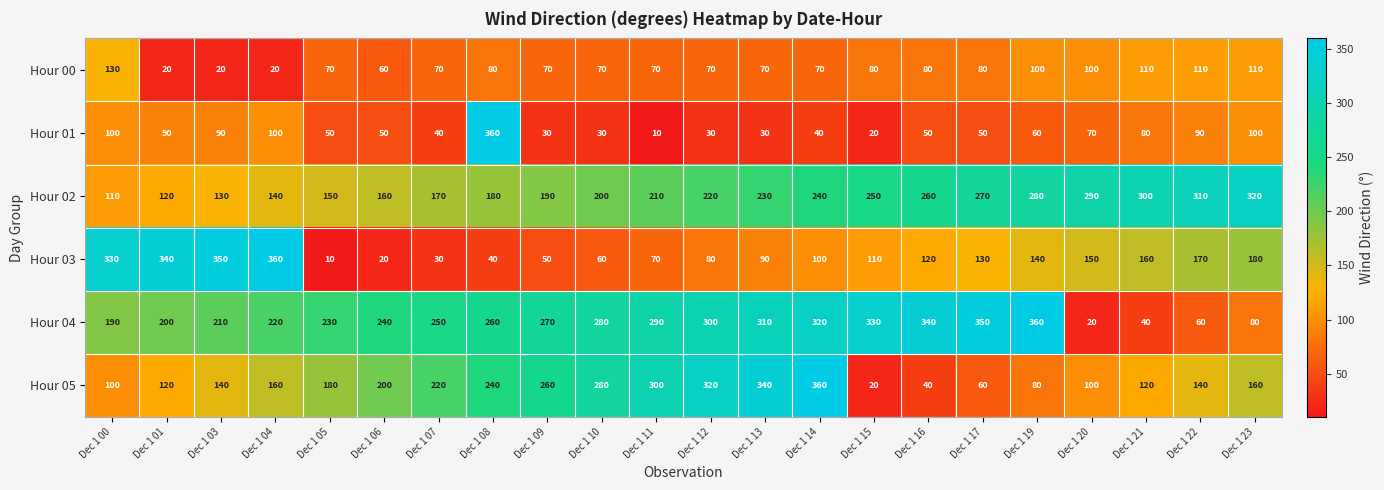

Rank the series at Dec 1 09 from lowest to highest value.

Hour 01, Hour 03, Hour 00, Hour 02, Hour 05, Hour 04